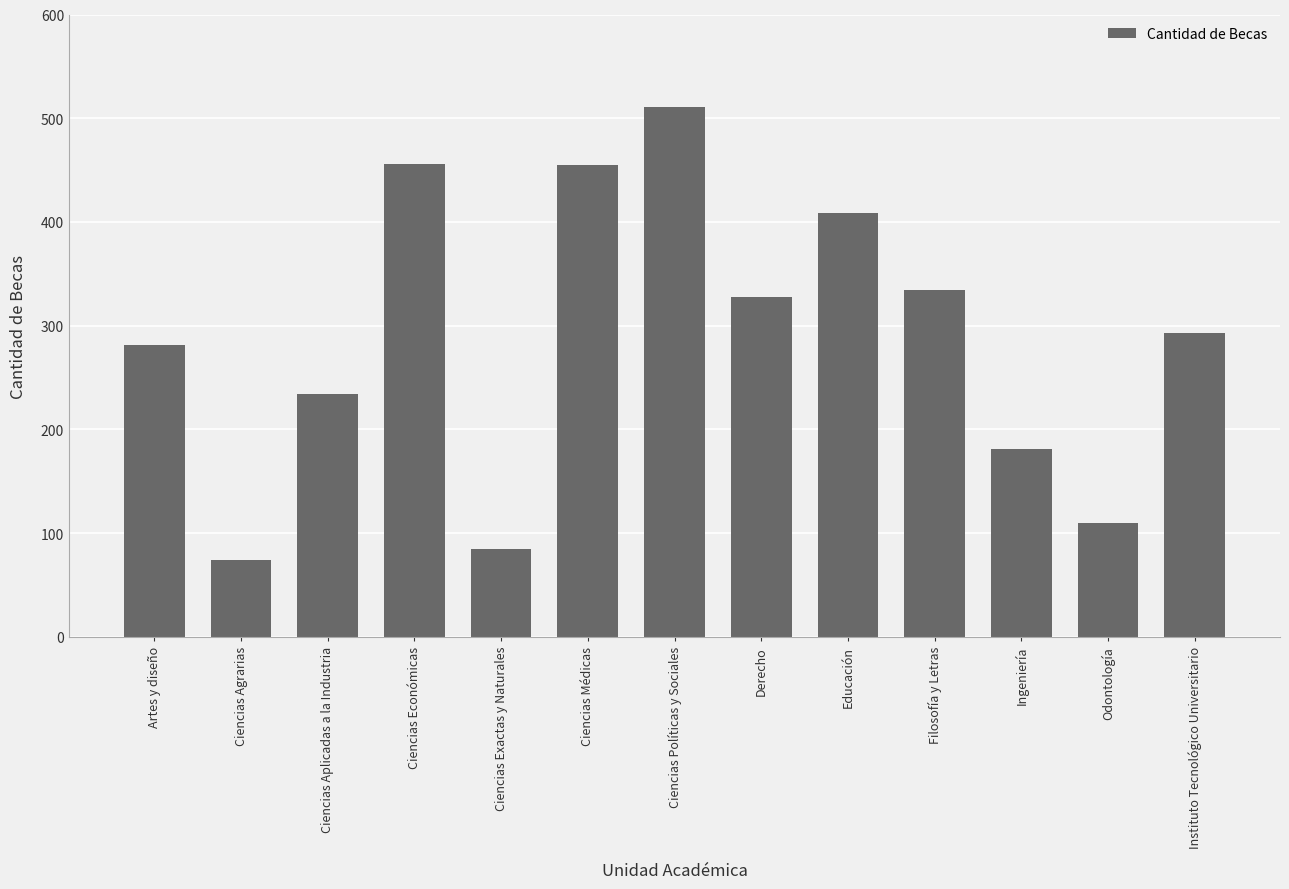

What is the average value?

289